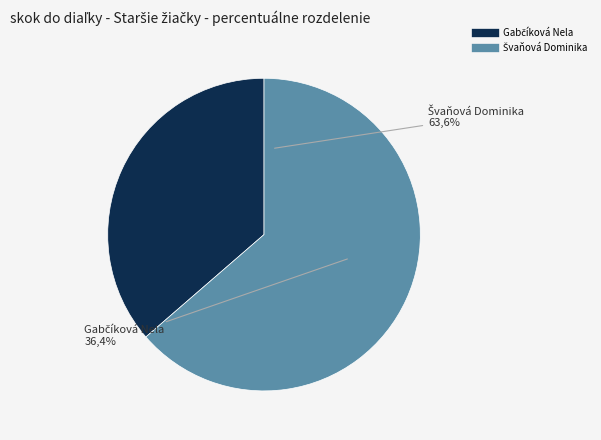

To the nearest percent, what percentage of the pie is Švaňová Dominika?

64%